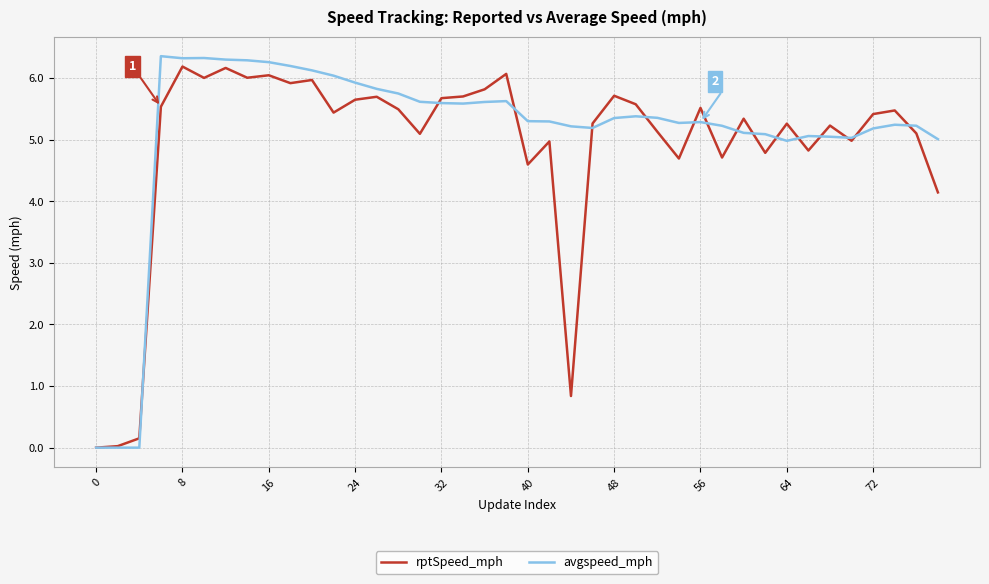

What is the sum of all rptSpeed_mph values?

196.2